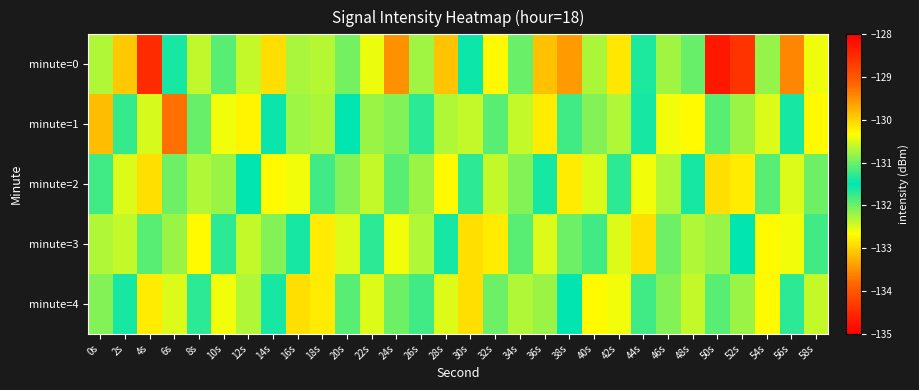

Reading right to left, transcribe all the data shown in this chart.

minute=0: 58s=-130.4	56s=-129.4	54s=-132.2	52s=-128.6	50s=-128.3	48s=-132.0	46s=-132.2	44s=-131.4	42s=-130.1	40s=-132.3	38s=-133.4	36s=-133.1	34s=-131.0	32s=-132.7	30s=-131.6	28s=-129.9	26s=-130.8	24s=-133.5	22s=-132.6	20s=-132.0	18s=-130.7	16s=-130.7	14s=-132.9	12s=-130.6	10s=-131.9	8s=-132.4	6s=-131.6	4s=-134.5	2s=-129.9	0s=-132.3
minute=1: 58s=-130.3	56s=-131.4	54s=-132.5	52s=-130.8	50s=-131.1	48s=-132.7	46s=-130.4	44s=-131.6	42s=-132.3	40s=-130.9	38s=-131.2	36s=-132.8	34s=-130.6	32s=-131.9	30s=-132.4	28s=-130.7	26s=-131.3	24s=-132.1	22s=-130.8	20s=-131.5	18s=-132.3	16s=-130.8	14s=-131.4	12s=-130.3	10s=-130.4	8s=-132.0	6s=-129.2	4s=-130.5	2s=-131.3	0s=-133.2
minute=2: 58s=-132.0	56s=-130.5	54s=-131.9	52s=-132.8	50s=-130.1	48s=-131.6	46s=-132.3	44s=-130.4	42s=-131.7	40s=-132.5	38s=-130.2	36s=-131.4	34s=-132.1	32s=-130.6	30s=-131.3	28s=-132.7	26s=-130.8	24s=-131.1	22s=-132.4	20s=-130.9	18s=-131.2	16s=-132.6	14s=-130.3	12s=-131.5	10s=-132.2	8s=-130.7	6s=-131.0	4s=-132.9	2s=-130.5	0s=-131.8
minute=3: 58s=-131.2	56s=-132.6	54s=-130.3	52s=-131.5	50s=-132.2	48s=-130.7	46s=-131.0	44s=-132.9	42s=-130.5	40s=-131.8	38s=-132.0	36s=-130.5	34s=-131.9	32s=-132.8	30s=-130.1	28s=-131.6	26s=-132.3	24s=-130.4	22s=-131.7	20s=-132.5	18s=-130.2	16s=-131.4	14s=-132.1	12s=-130.6	10s=-131.3	8s=-132.7	6s=-130.8	4s=-131.1	2s=-132.4	0s=-130.7
minute=4: 58s=-130.6	56s=-131.3	54s=-132.7	52s=-130.8	50s=-131.1	48s=-132.4	46s=-130.9	44s=-131.2	42s=-132.6	40s=-130.3	38s=-131.5	36s=-132.2	34s=-130.7	32s=-131.0	30s=-132.9	28s=-130.5	26s=-131.8	24s=-132.0	22s=-130.5	20s=-131.9	18s=-132.8	16s=-130.1	14s=-131.6	12s=-132.3	10s=-130.4	8s=-131.7	6s=-132.5	4s=-130.2	2s=-131.4	0s=-132.1